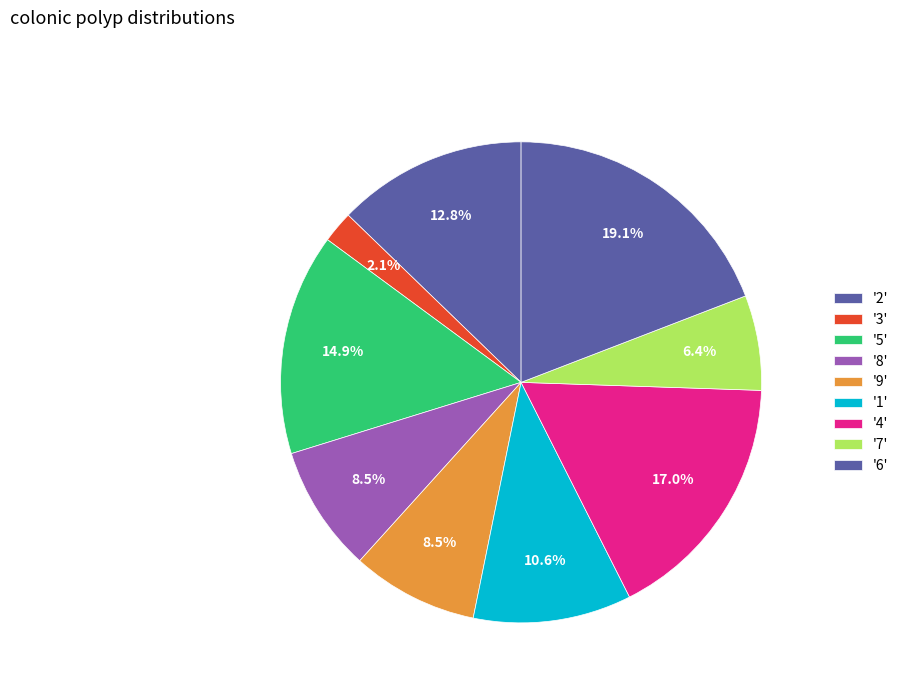

How many slices are in this pie chart?

9